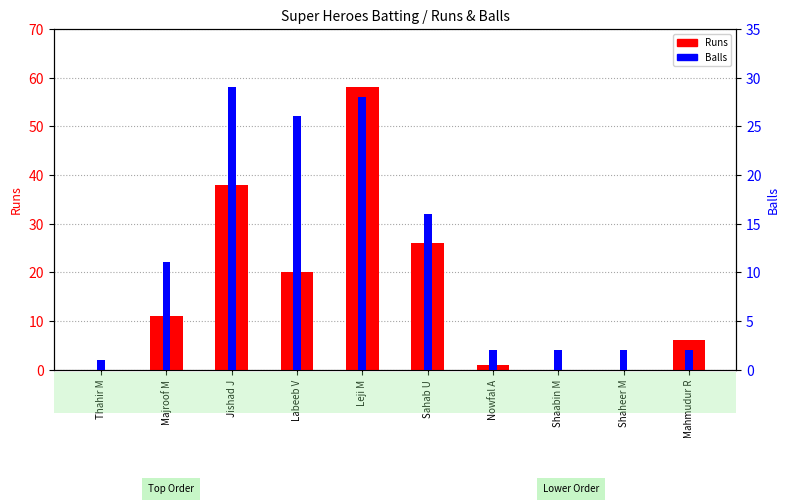

Rank the series by their maximum value, from lowest to highest.

Balls, Runs